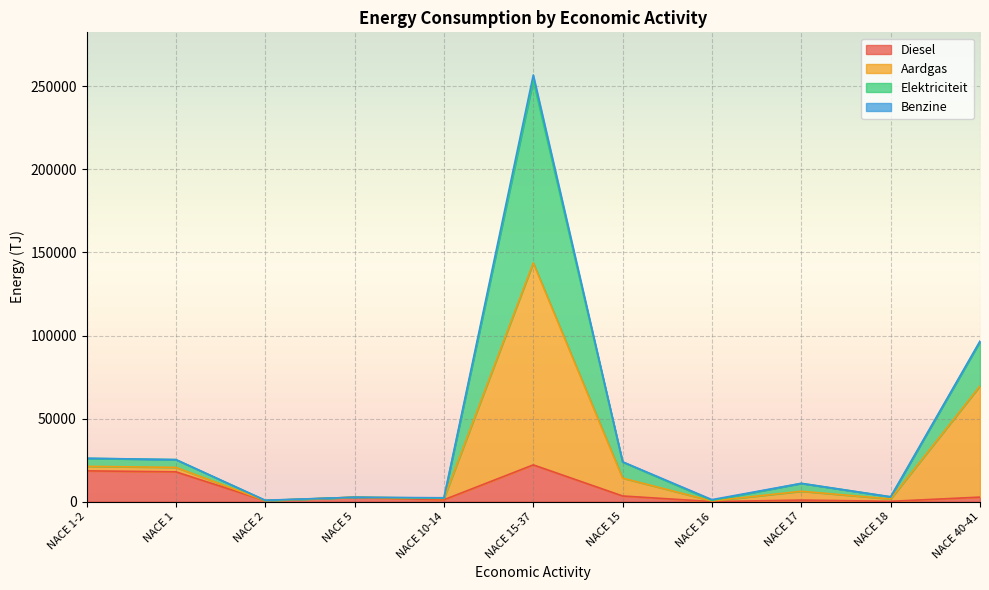

What is the label of the 9th point from the left?

NACE 17